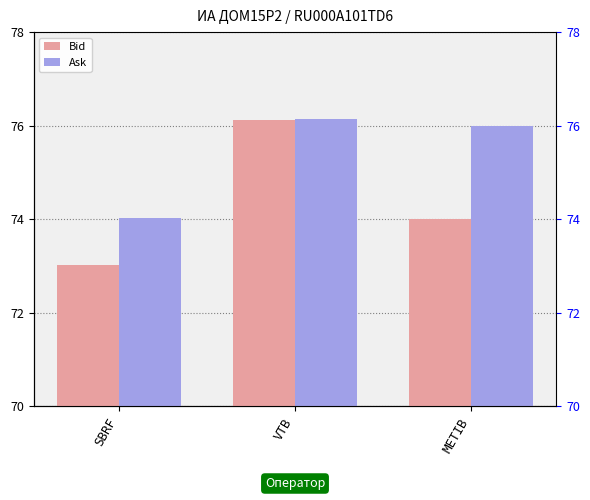

Reading right to left, extract all data points from this chart.

Bid: 74.0	76.1	73.0
Ask: 76.0	76.2	74.0